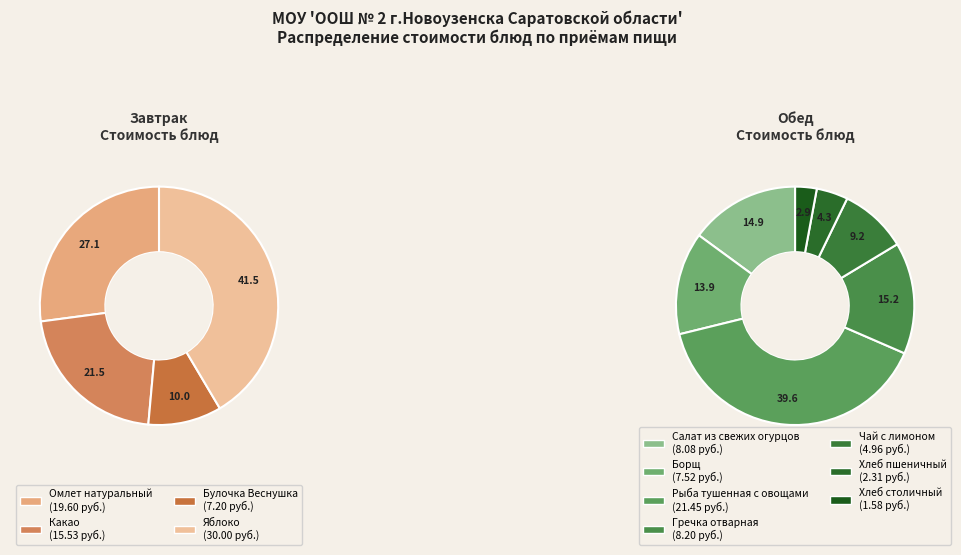

How many segments does this pie chart have?

11